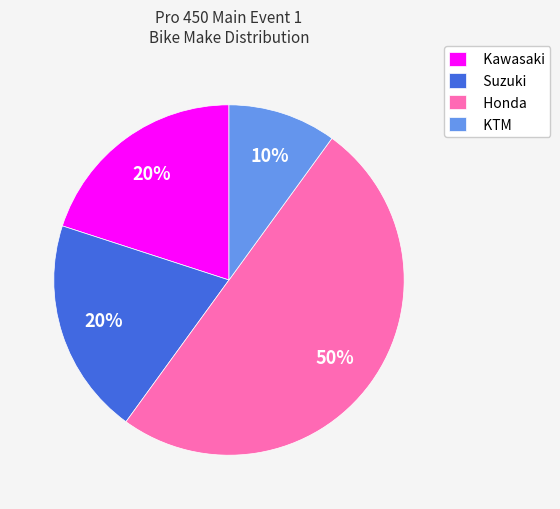

Is it true that KTM is 10% of the pie?

True